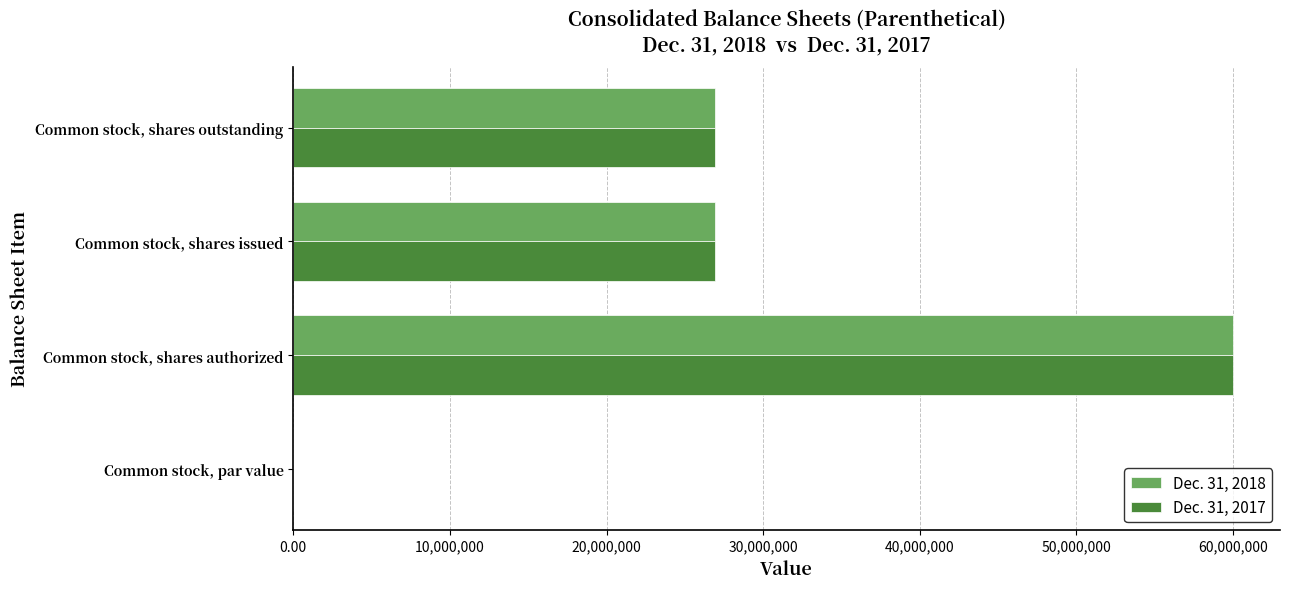

The value of Dec. 31, 2017 at Common stock, shares issued is 26924381.0. True or false?

True